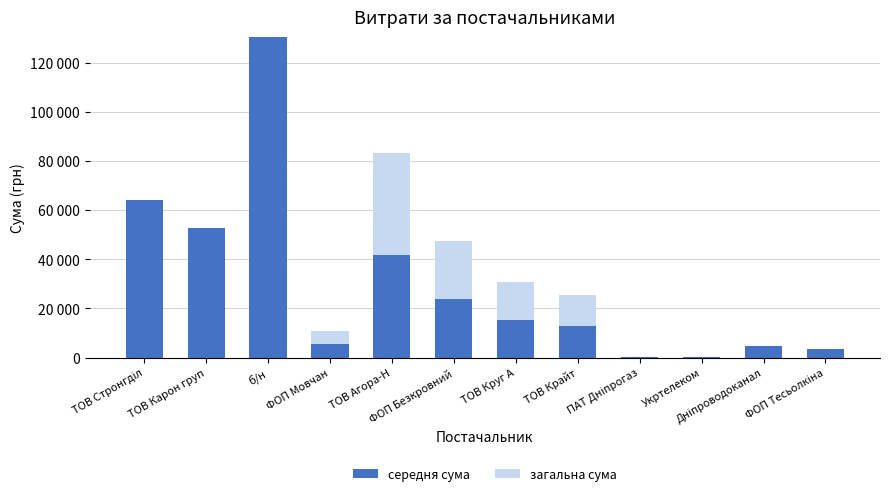

At how many categories does at least one series exceed 35412?

4